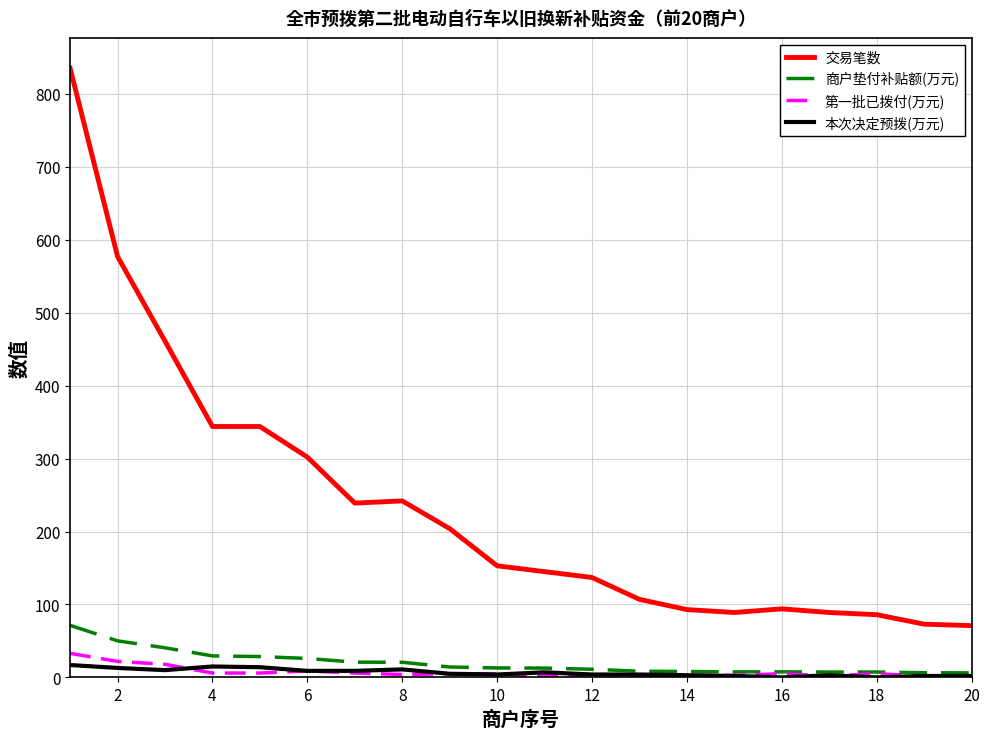

True or false: 第一批已拨付(万元) and 交易笔数 cross at least once.

False